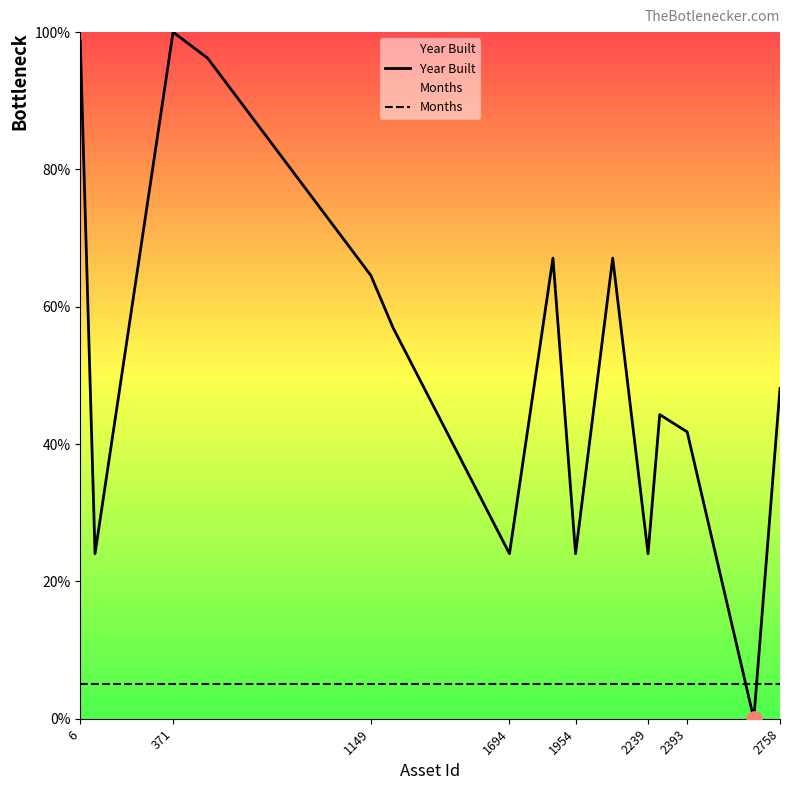

Which series has the largest Y range (max minus min)?

Year Built